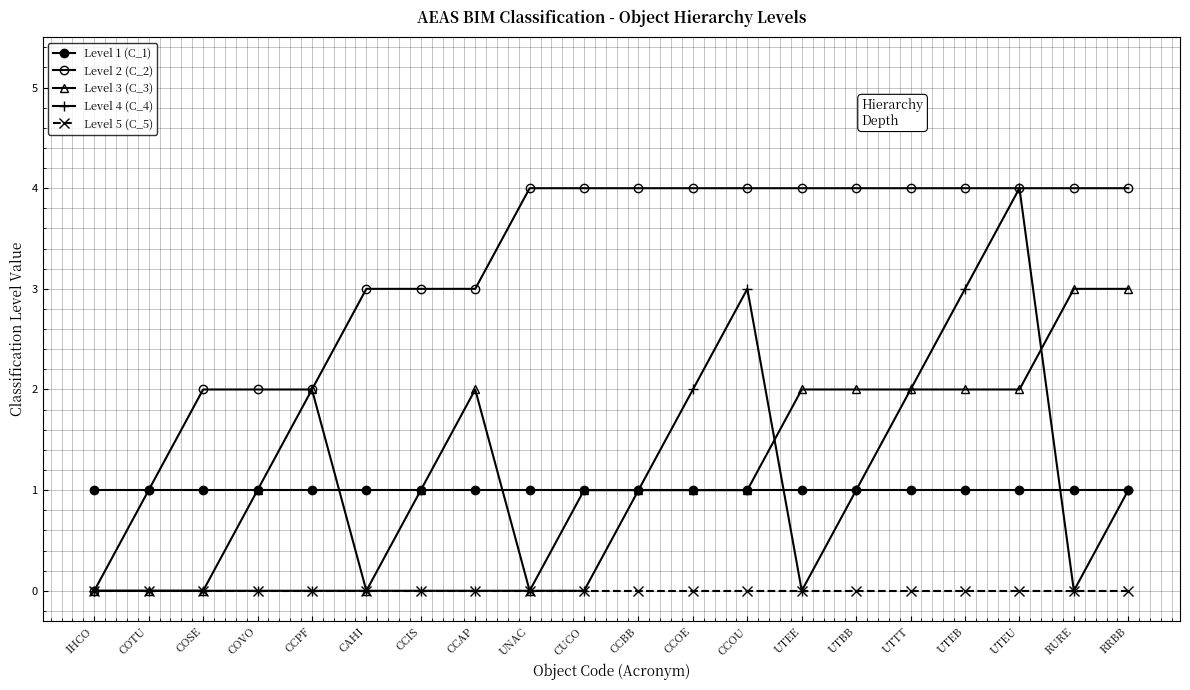

Reading left to right, extract all data points from this chart.

Level 1 (C_1): 1	1	1	1	1	1	1	1	1	1	1	1	1	1	1	1	1	1	1	1
Level 2 (C_2): 0	1	2	2	2	3	3	3	4	4	4	4	4	4	4	4	4	4	4	4
Level 3 (C_3): 0	0	0	1	2	0	1	2	0	1	1	1	1	2	2	2	2	2	3	3
Level 4 (C_4): 0	0	0	0	0	0	0	0	0	0	1	2	3	0	1	2	3	4	0	1
Level 5 (C_5): 0	0	0	0	0	0	0	0	0	0	0	0	0	0	0	0	0	0	0	0